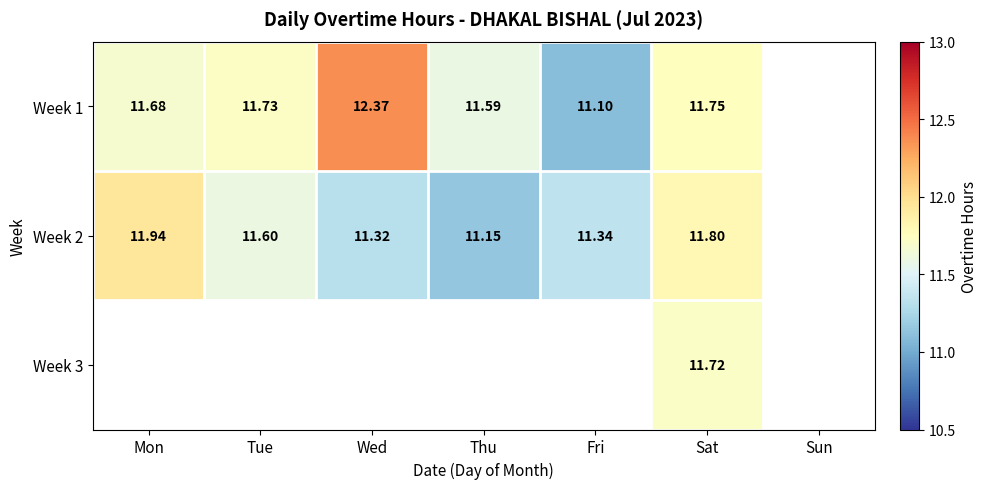

Is the value of Week 2 at Wed greater than the value of Week 1 at Fri?

Yes